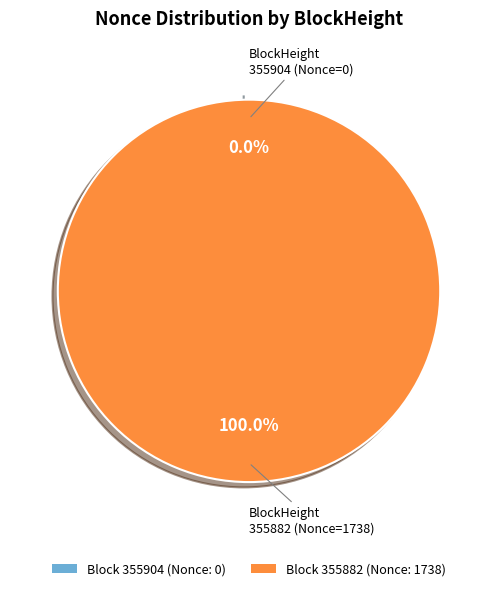

To the nearest percent, what percentage of the pie is 355882?

100%